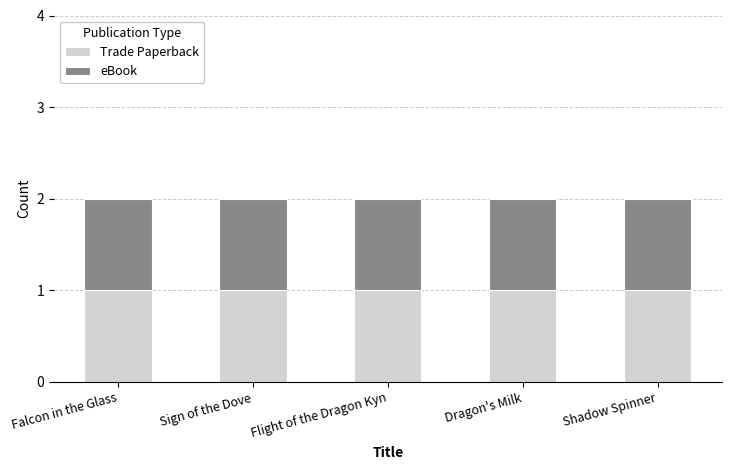

Between Falcon in the Glass and Flight of the Dragon Kyn, which series saw the biggest shift?

eBook